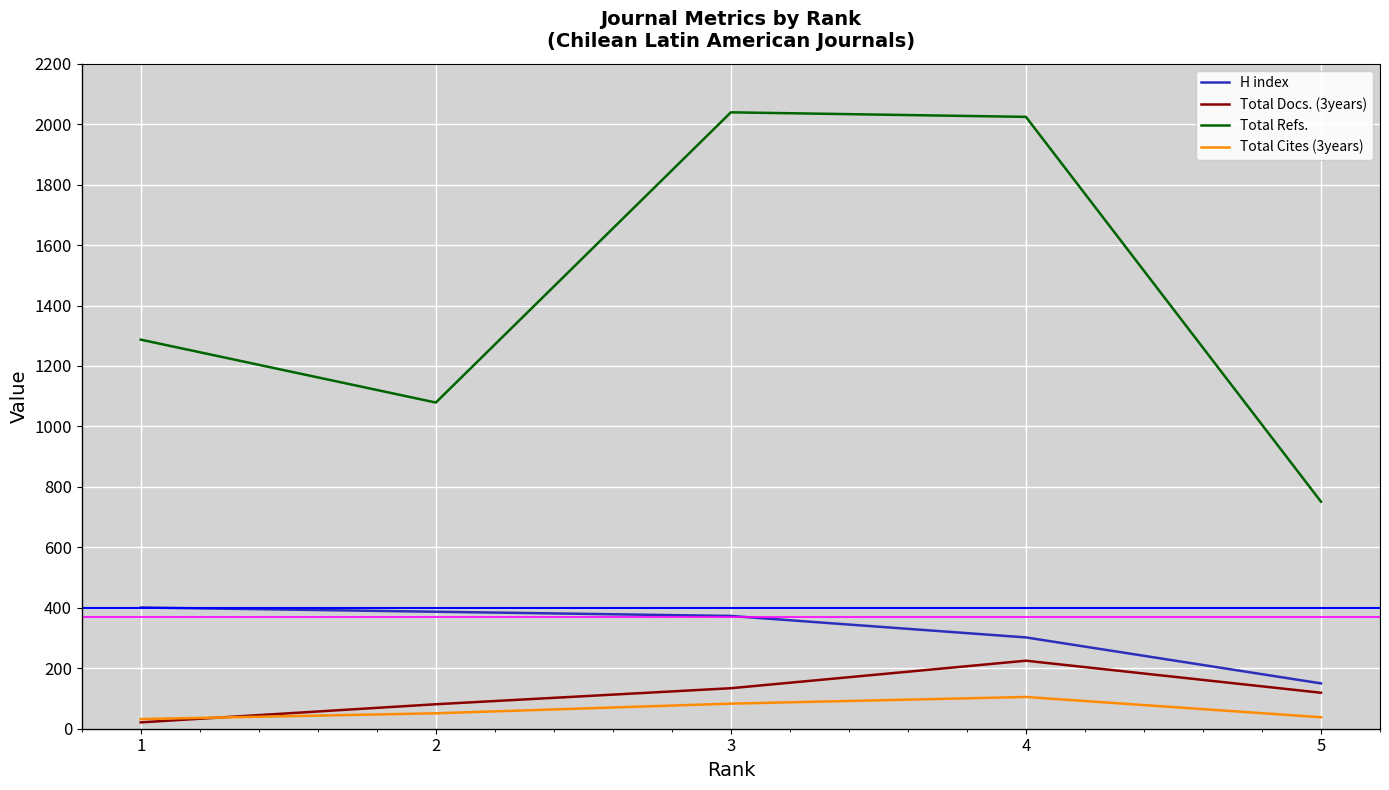

What value does the Total Cites (3years) series have at 5, to the nearest 5?

40